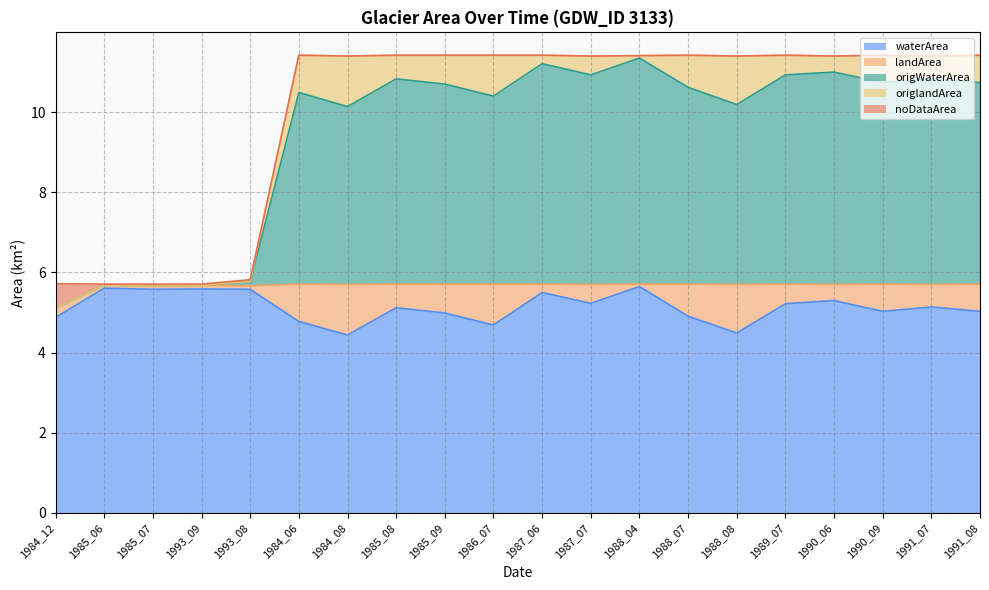

What position from the left is 1990_06?

17